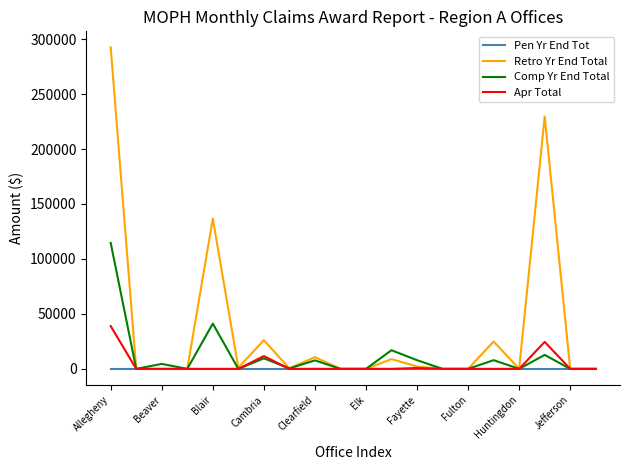

In Apr Total, how many points are higher than both neighbors (excluding endpoints)?

3